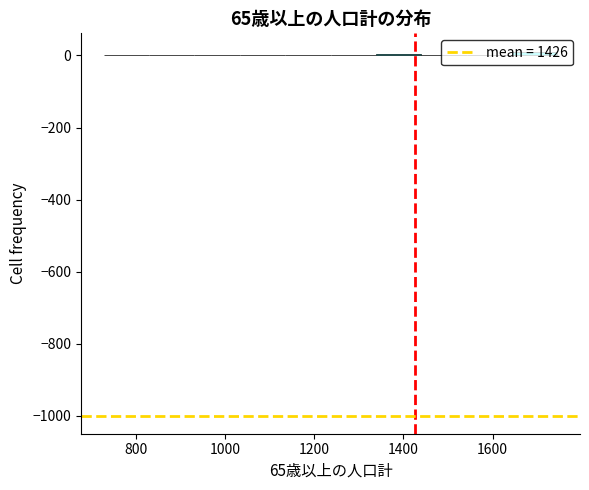

Reading left to right, transcribe this chart: for each bar, give the range it covers on the x-axis and its height. Neither the bar edges nor the heights are printed on the chart, so give them approximately, as read against the axes.

720 to 820: under 20
820 to 940: under 20
940 to 1040: under 20
1040 to 1140: under 20
1140 to 1240: under 20
1240 to 1340: under 20
1340 to 1440: under 20
1440 to 1540: under 20
1540 to 1640: under 20
1640 to 1740: under 20